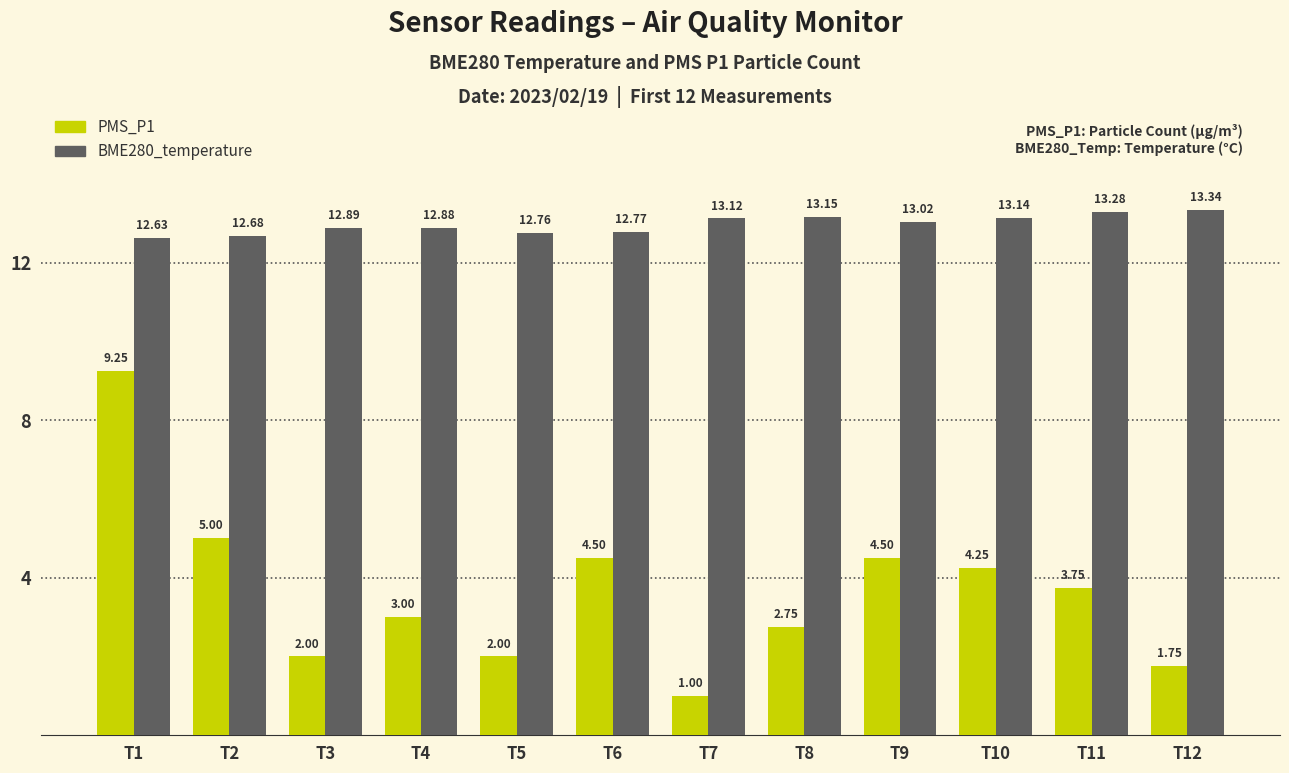

What is the lowest value of the BME280_temperature series?

12.6